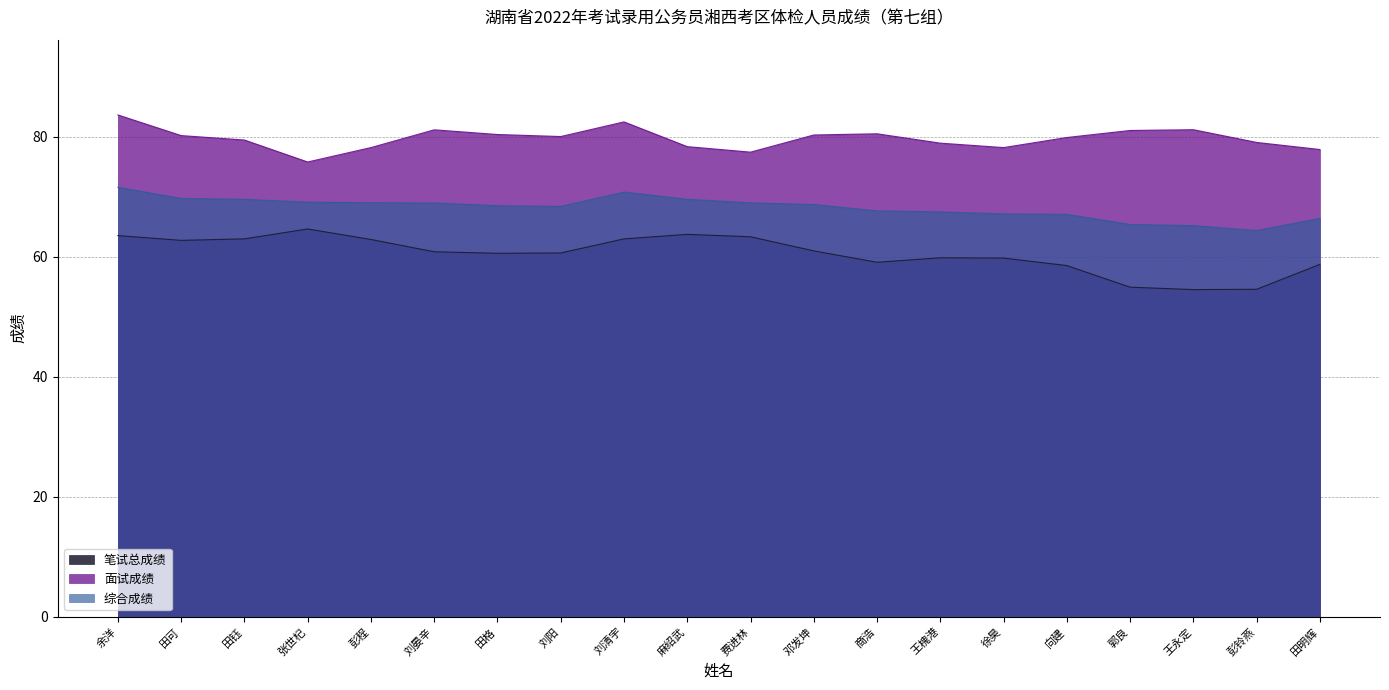

What is the value of the 面试成绩 point at the 18th from the left?

81.1